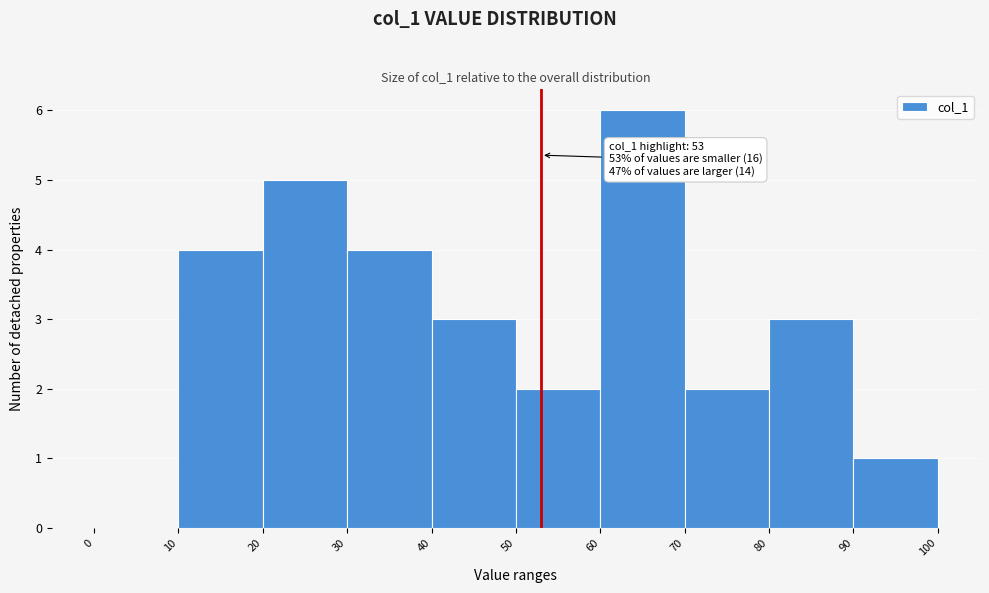

Over which range of the x-axis is the bar tallest?

60 to 70